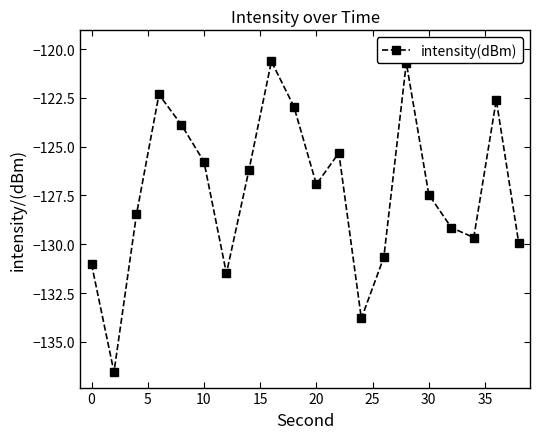

What is the difference between the maximum and second lowest values?

13.2